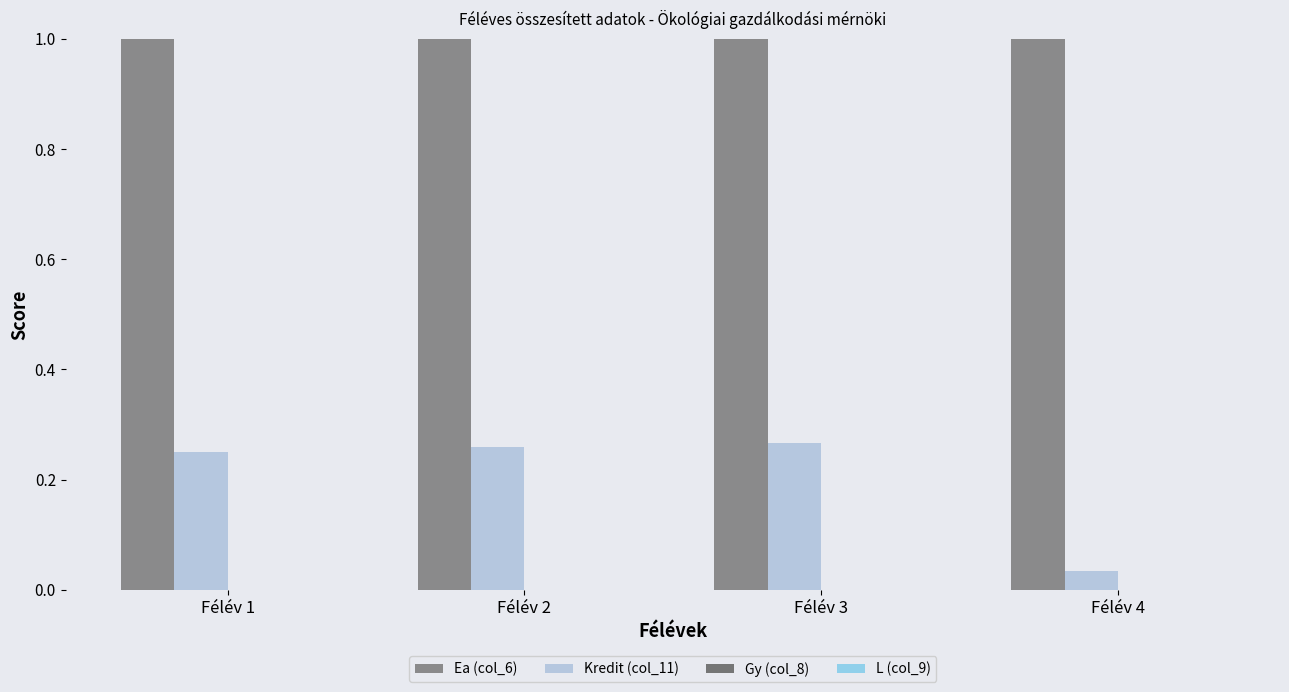

What is the value of the Ea (col_6) bar at the 1st from the left?

1.0